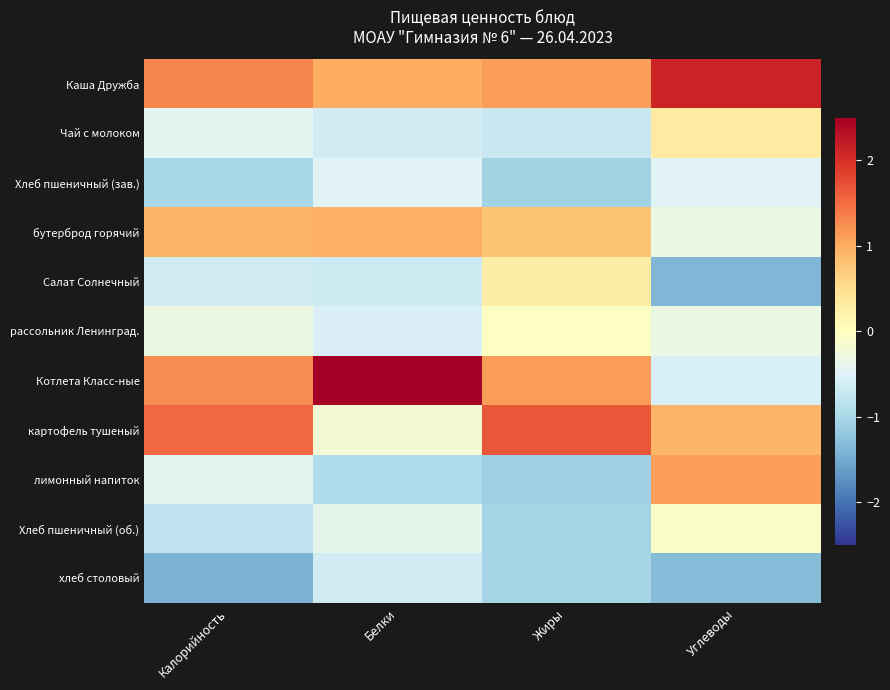

At how many categories does at least one series exceed 0?

4